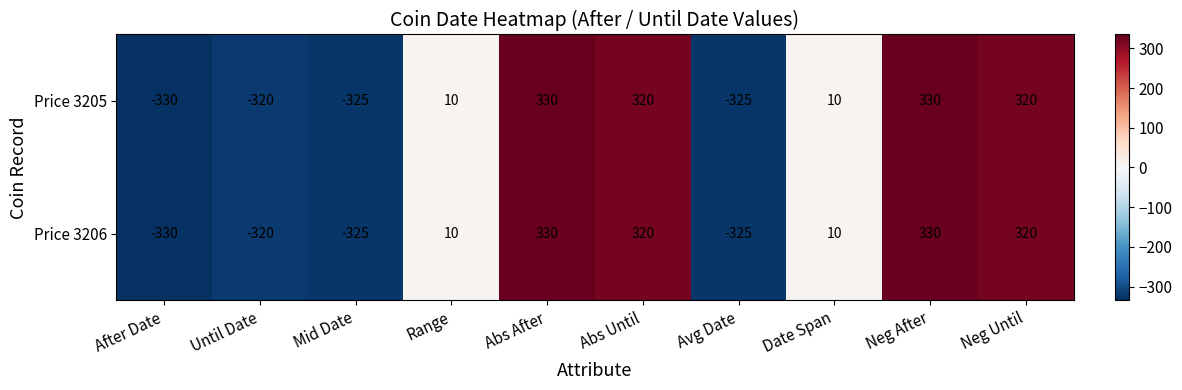

What is the total value across all series at Mid Date?

-650